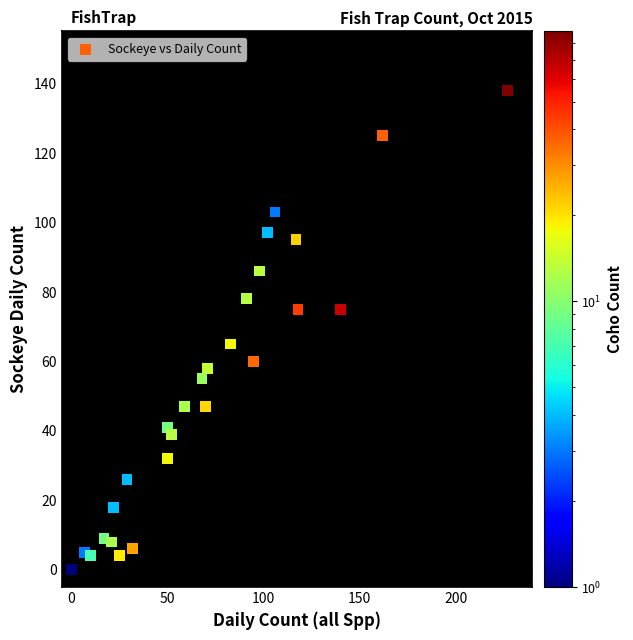

What Y value in the scatter plot is closest to 69?

65